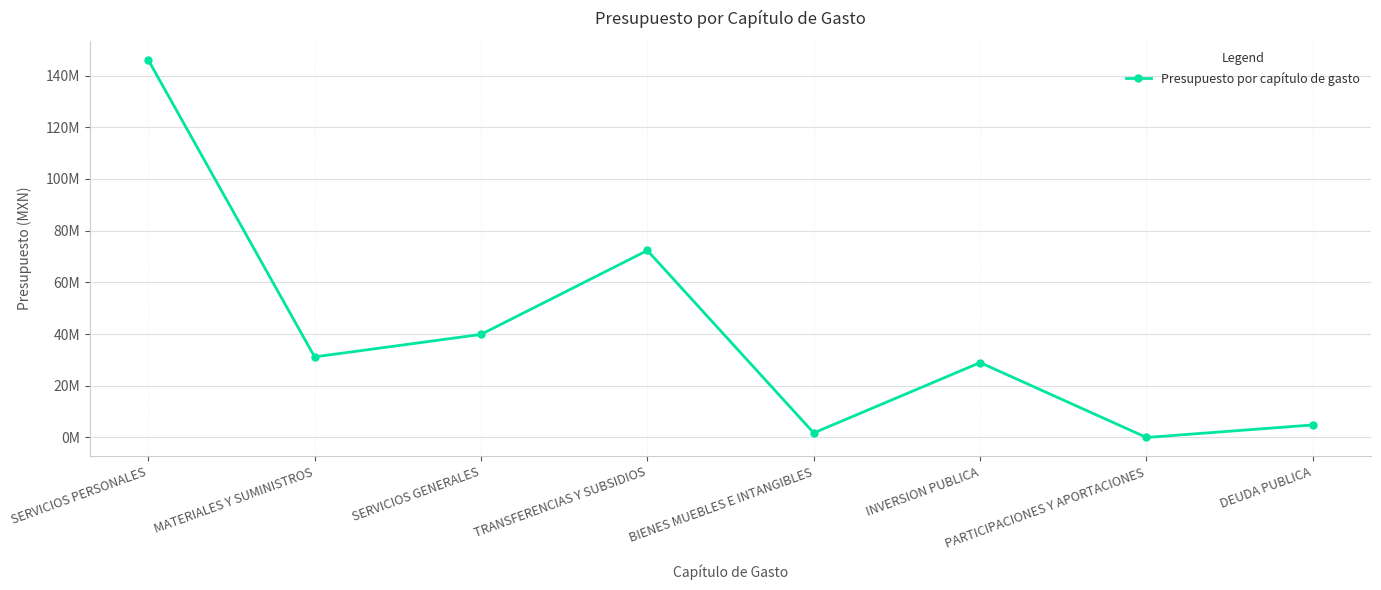

At which category does the data reach its first local peak?

TRANSFERENCIAS Y SUBSIDIOS